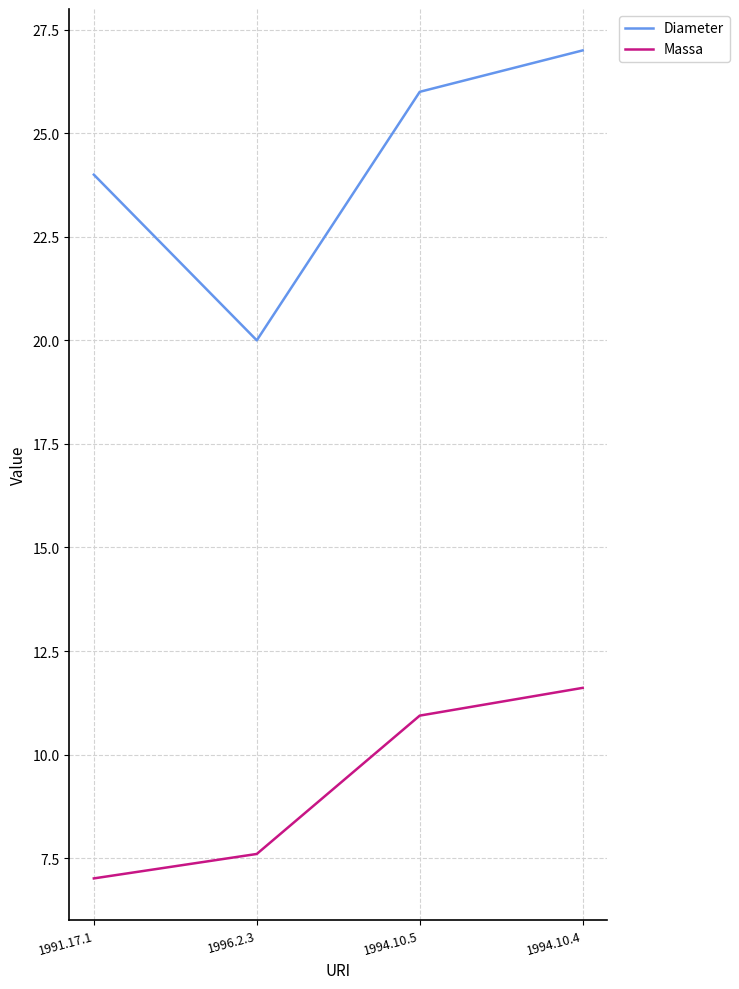

What is the sum of the Diameter values at 1994.10.5 and 1991.17.1?

50.0